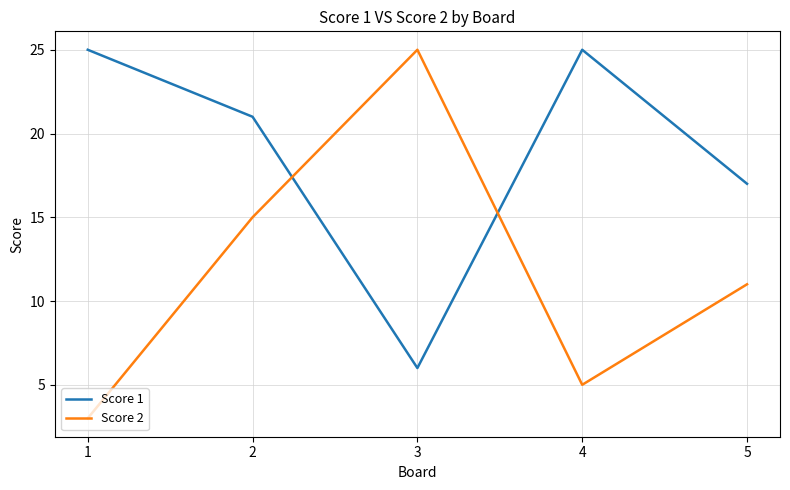

At how many categories does at least one series exceed 5?

5